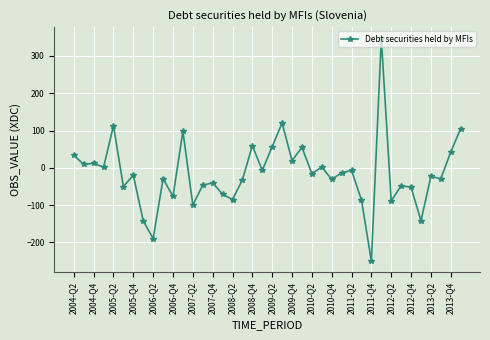

What is the average value?

-15.2